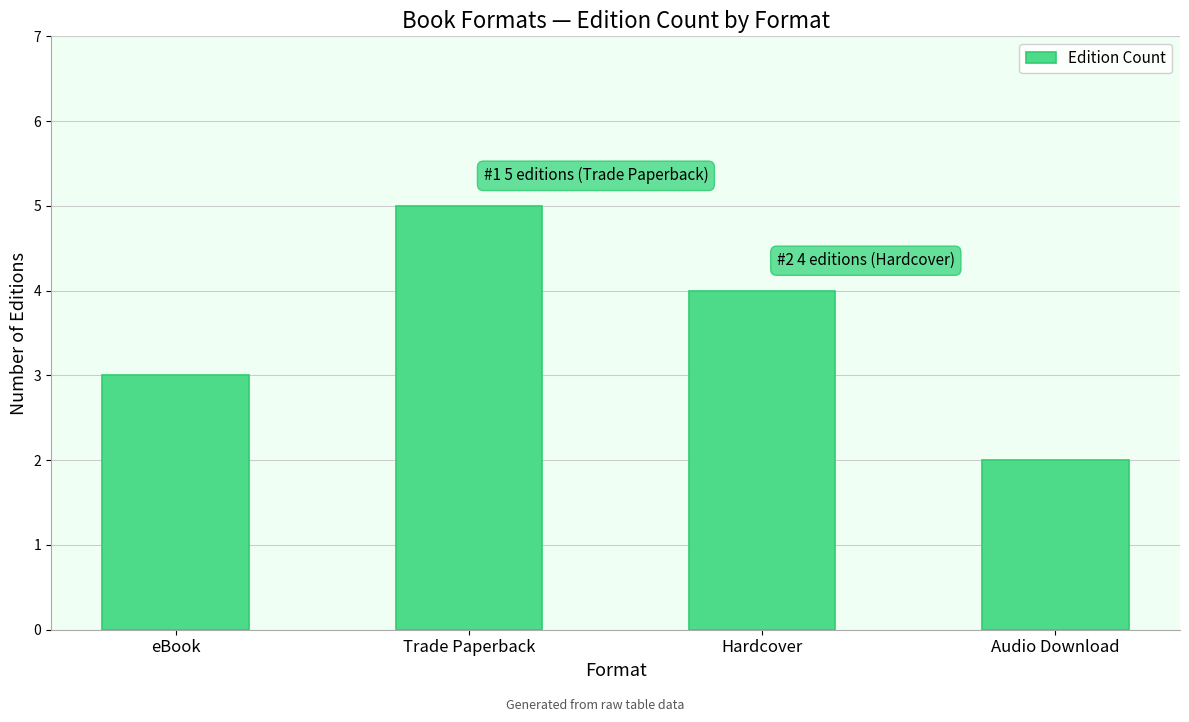

Count the values in the range 3 to 5.

3